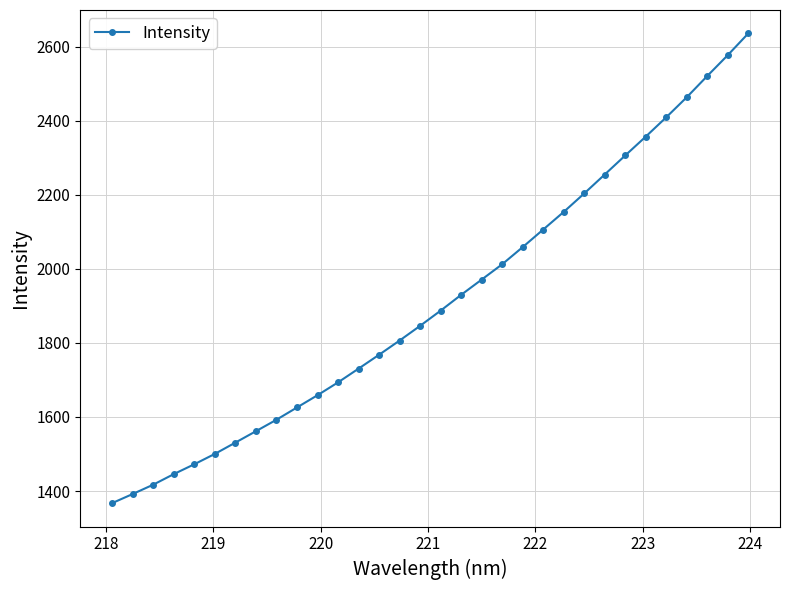

What is the greatest value displayed?

2635.9